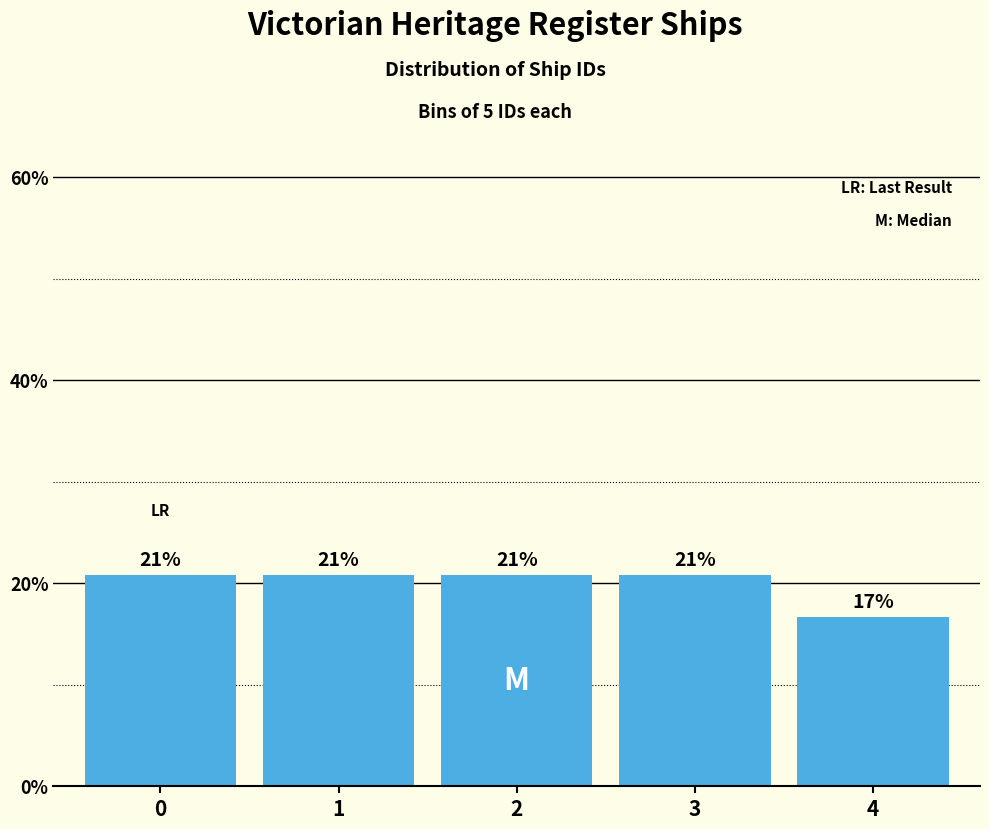

Are the bars horizontal?

No